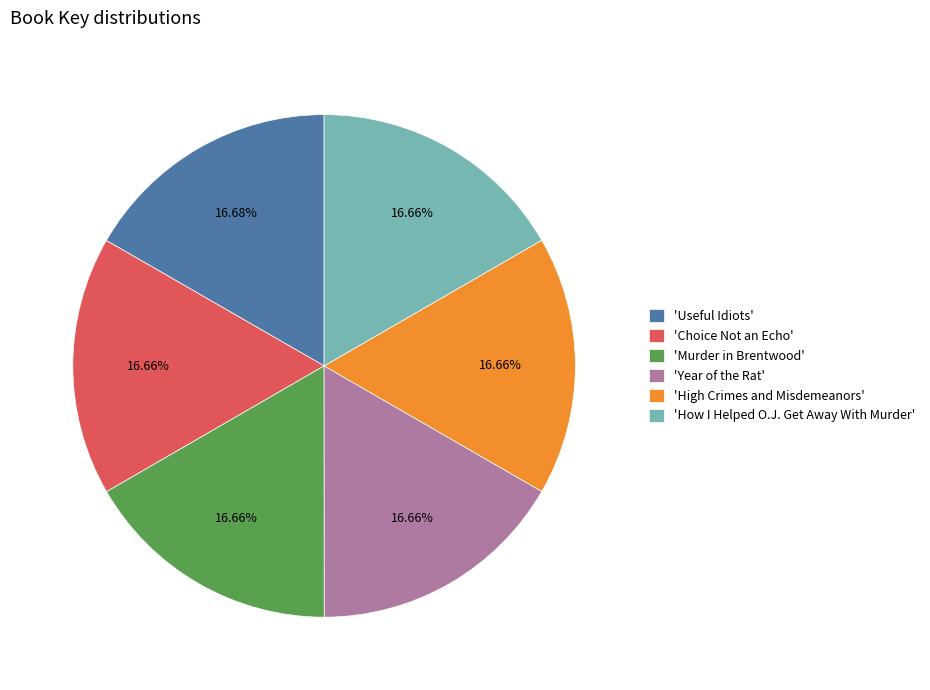

Combined, do 'Murder in Brentwood' and 'Choice Not an Echo' account for over 50%?

No